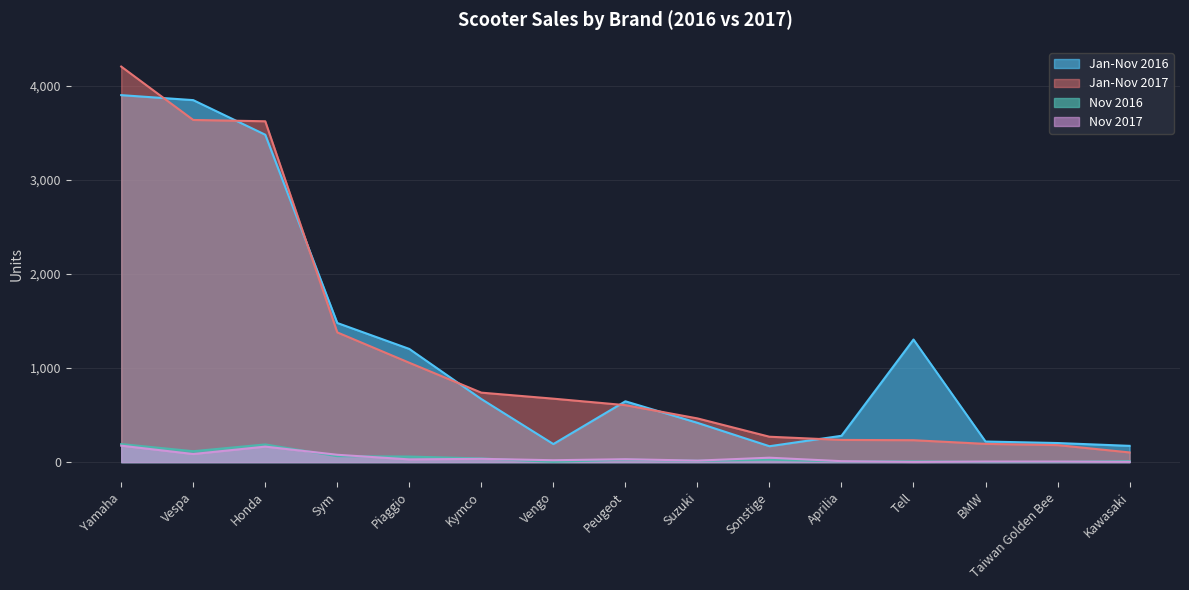

Which series has the largest total across all categories?

Jan-Nov 2016